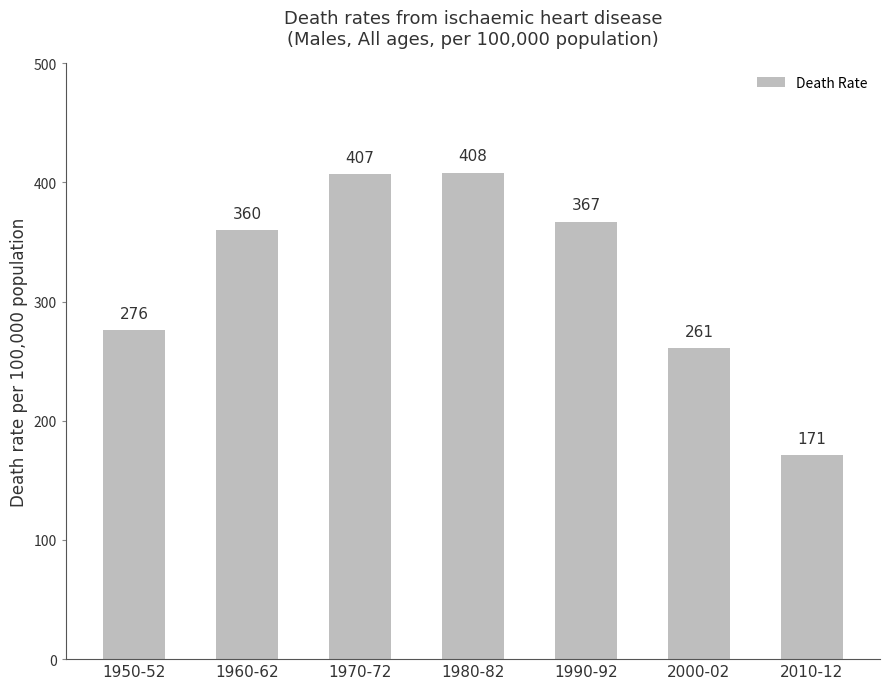

What is the change in value from 1990-92 to 2010-12?

-196